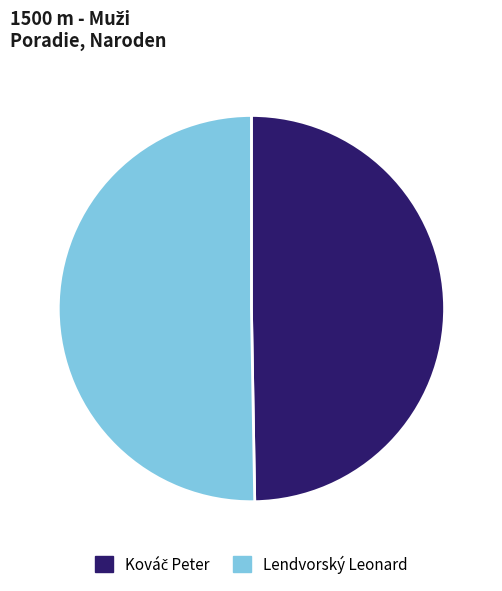

How many segments does this pie chart have?

2